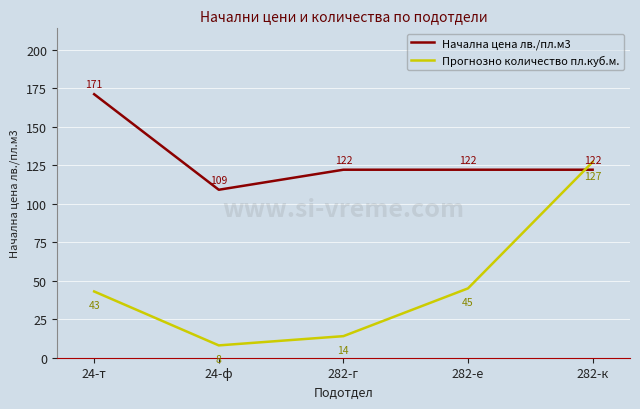

What position from the left is 282-г?

3